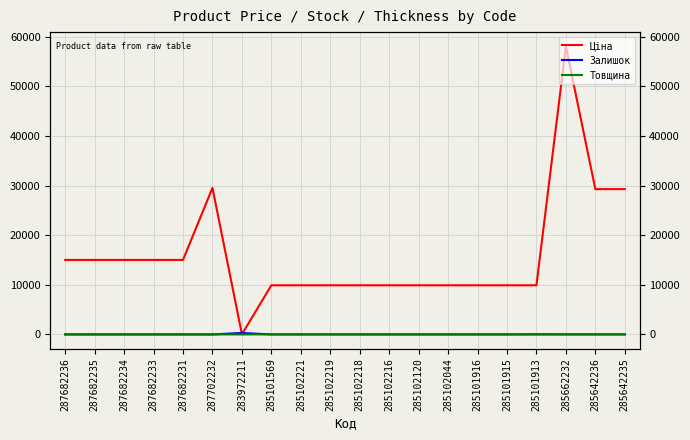

How many interior local peaks does the Ціна series have?

2